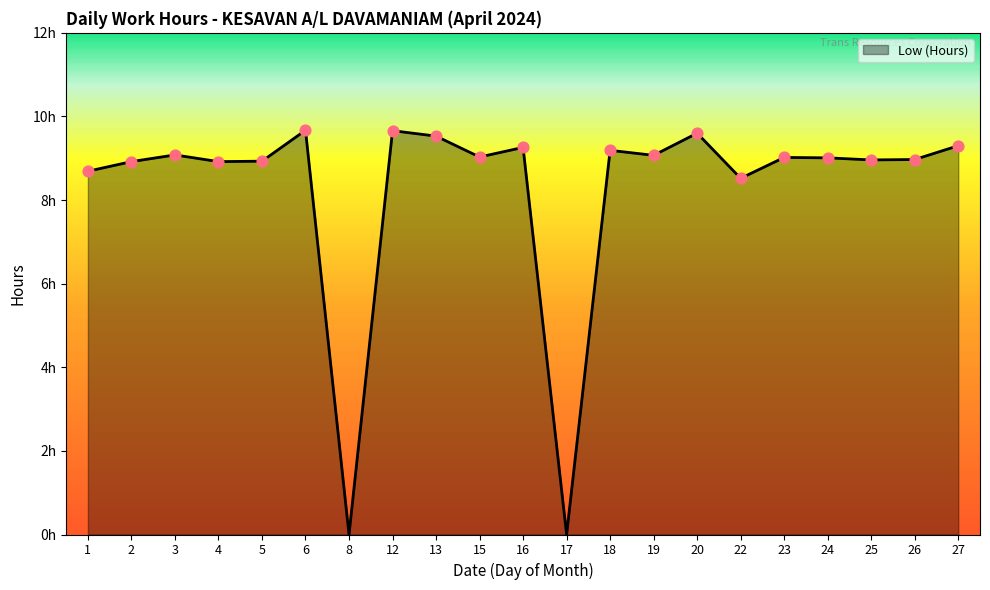

Approximately how many times larger is the value at 6 compared to 24?

1.1